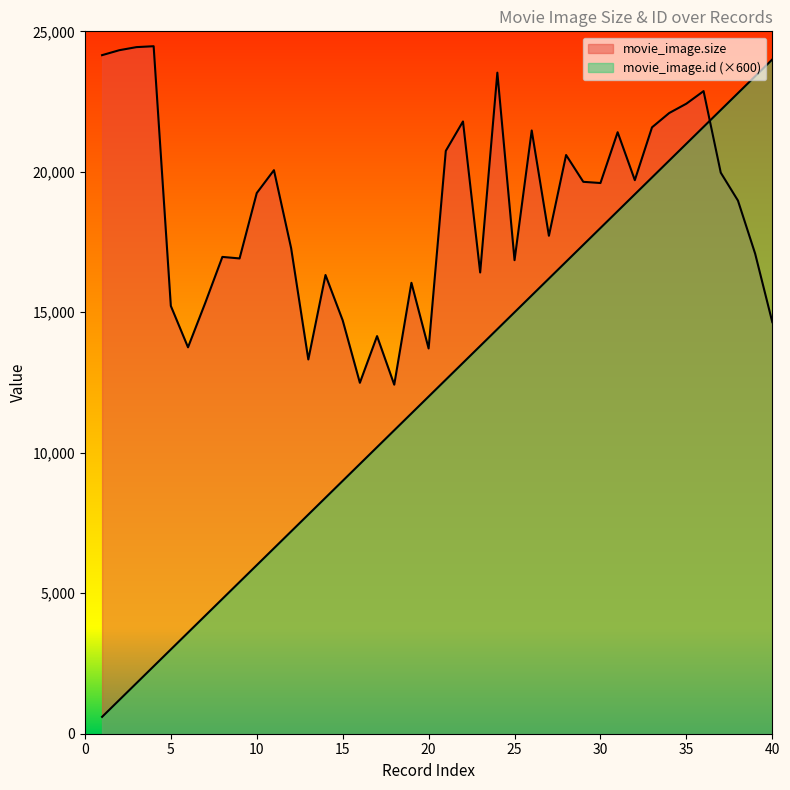

Is it true that movie_image.size equals 20230 at 5?

False